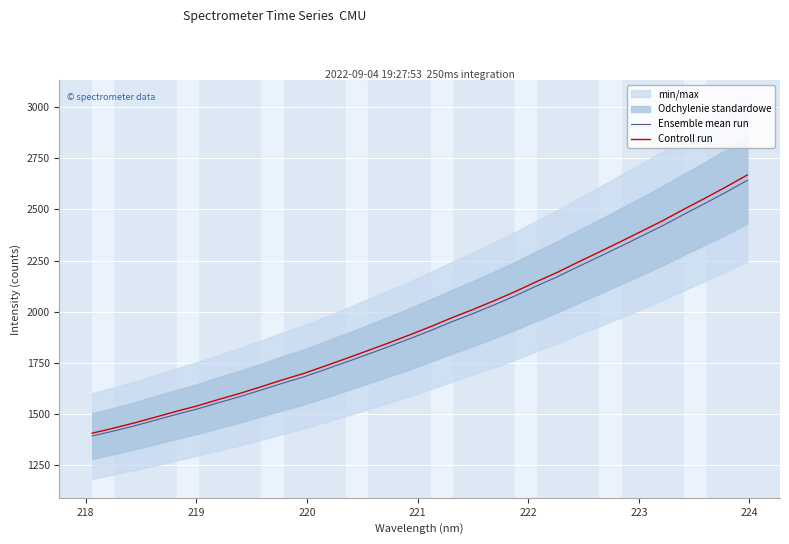

What is the minimum value for Controll run?

1407.0